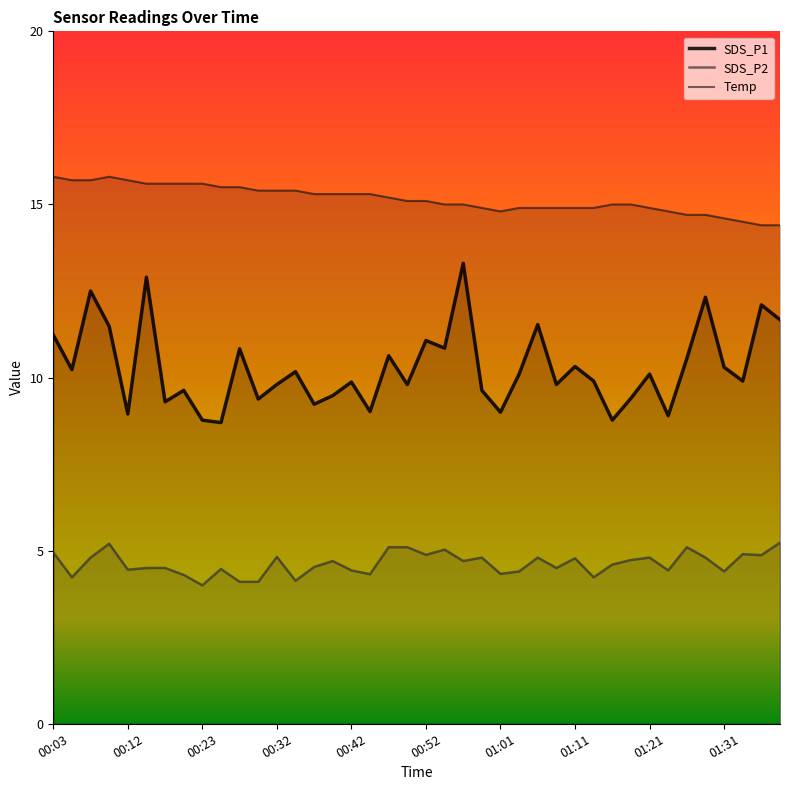

How many lines are shown in the chart?

3